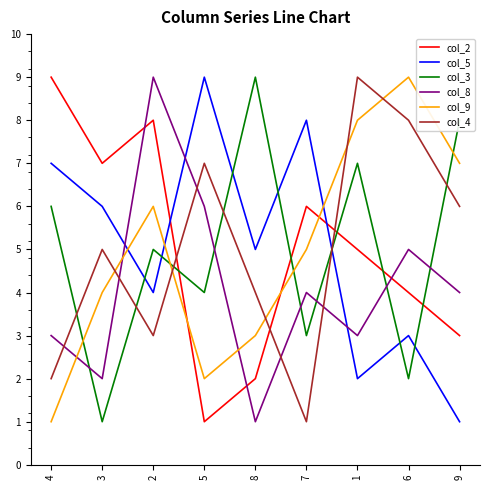

Where is the first local maximum for col_8?

2